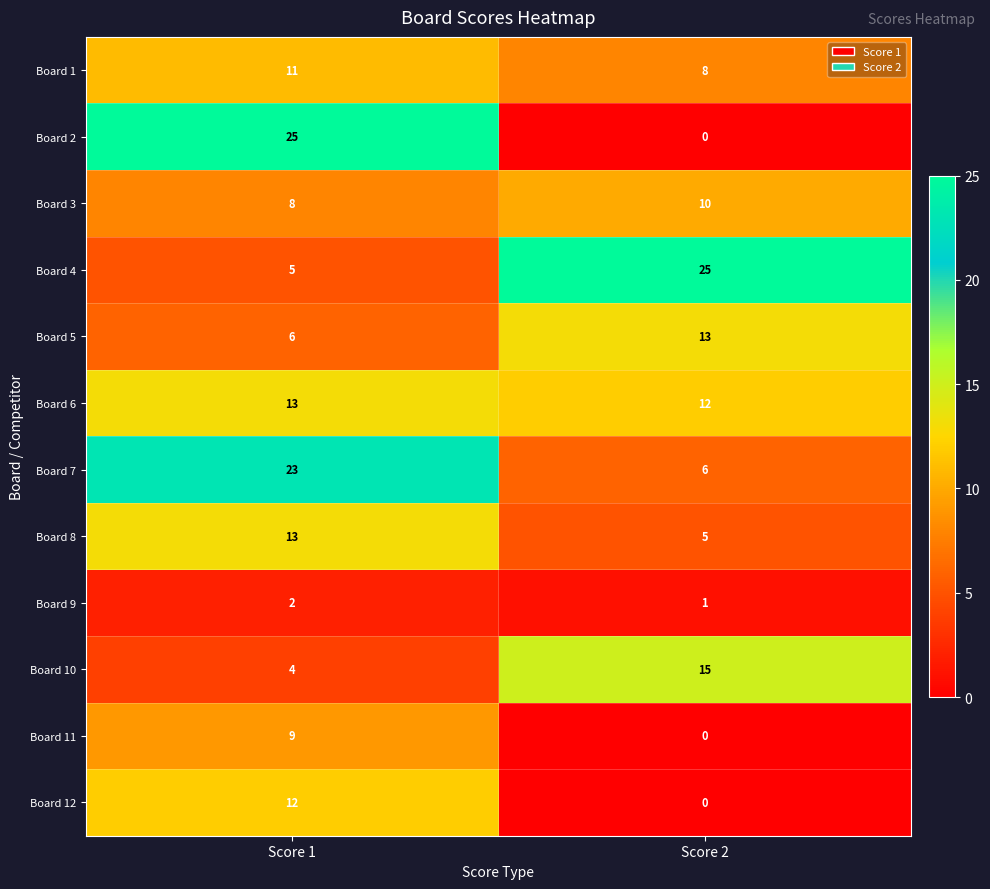

What is the sum of all Board 5 values?

19